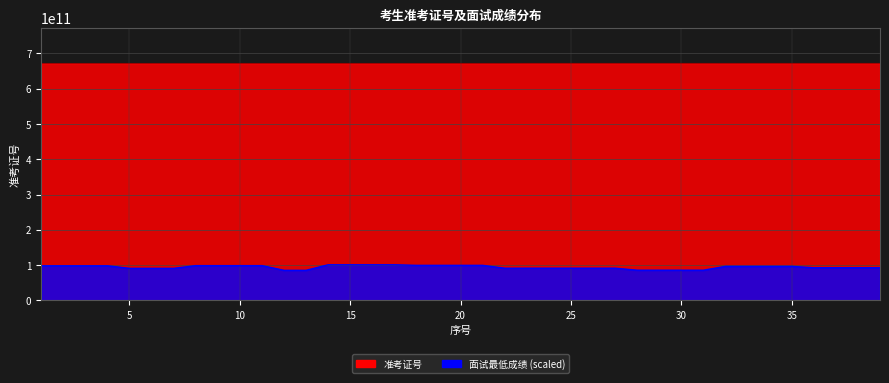

The 面试最低成绩 series shows 96321522467.5 at 34. True or false?

True